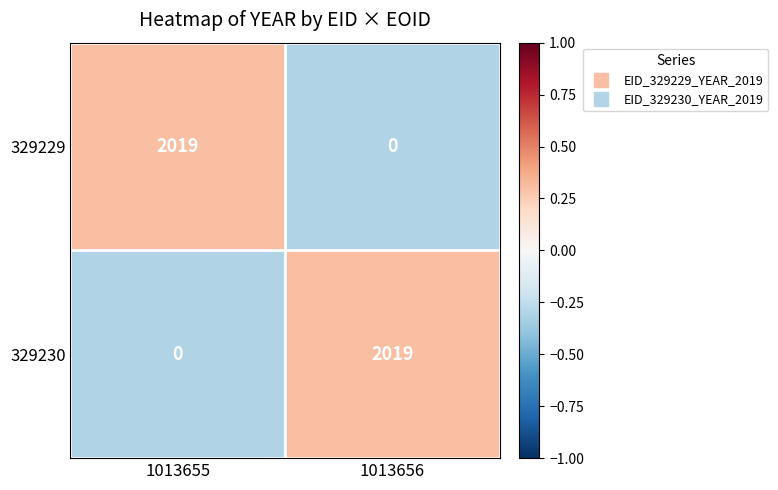

At which label is 329229 closest to 1009?

1013656